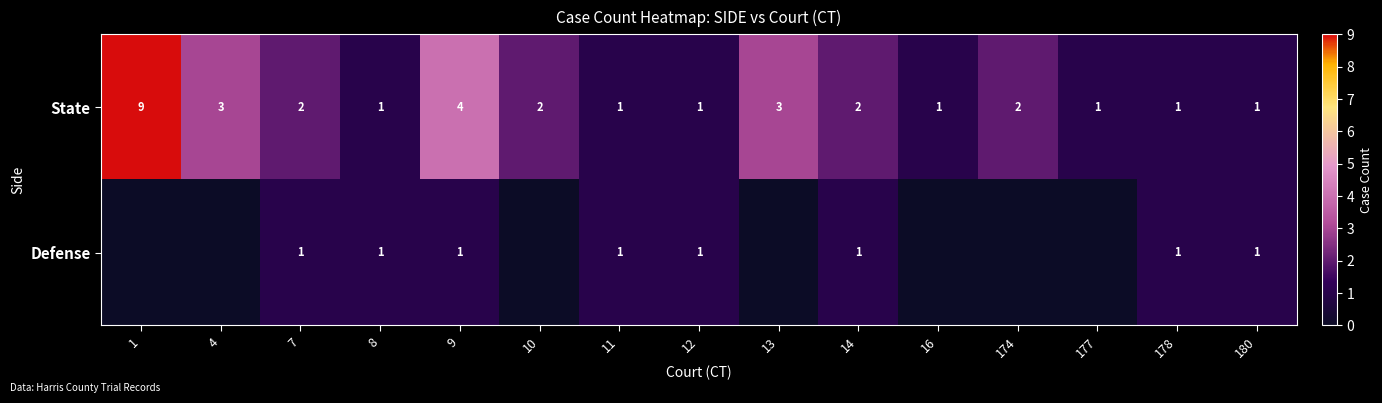

At 14, list the series in order from largest to smallest.

State, Defense